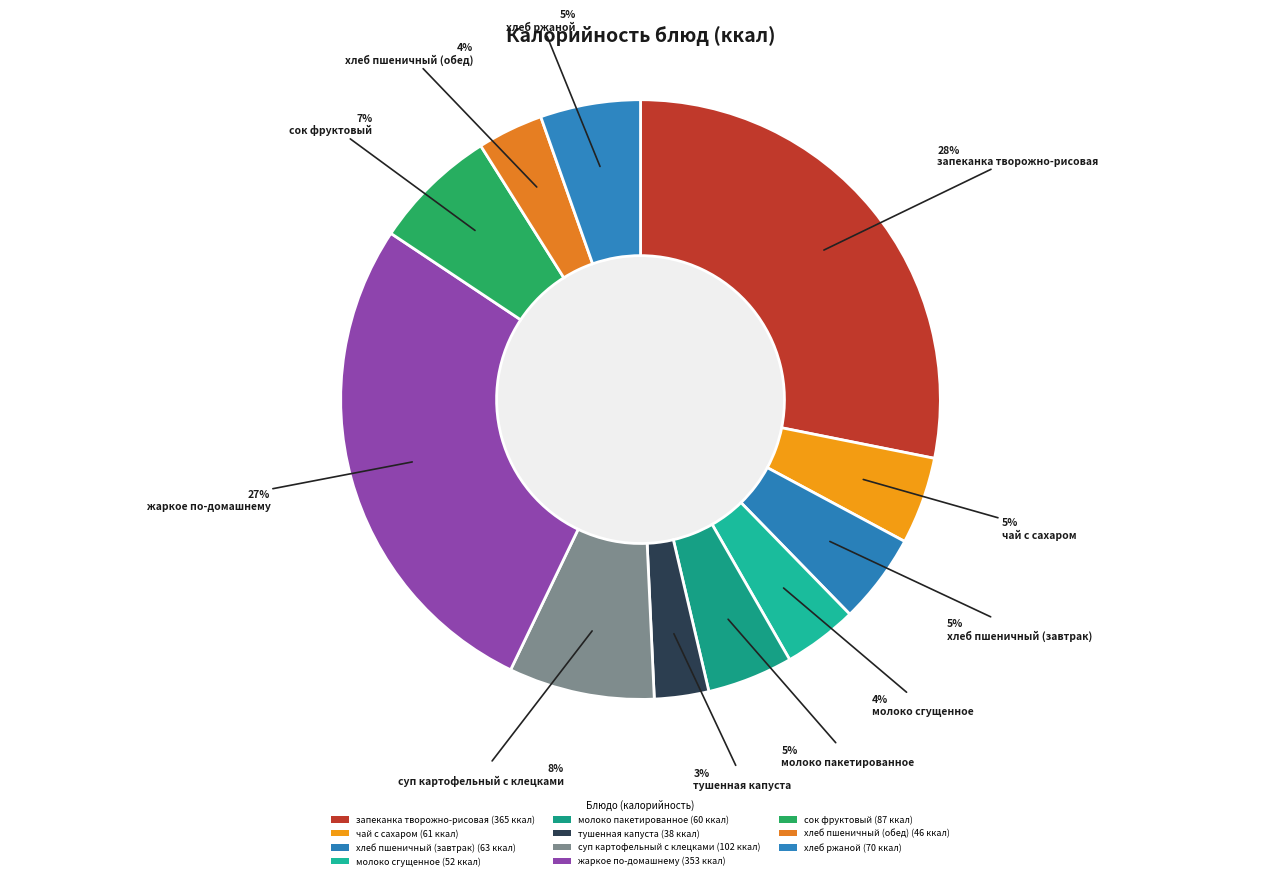

To the nearest percent, what is the difference between the largest and smallest slice percentages?

25%